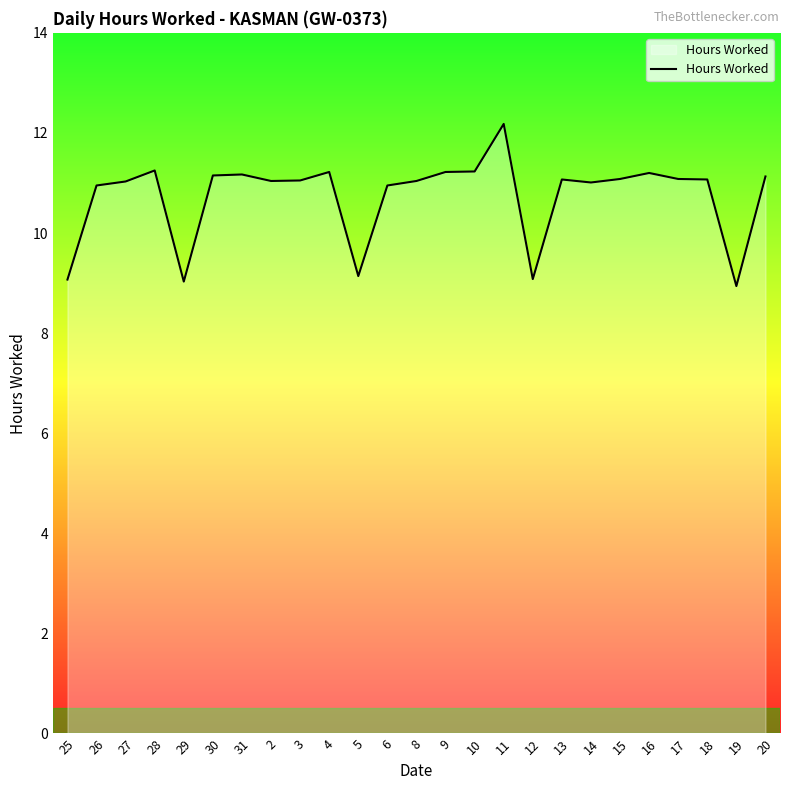

What is the greatest value displayed?

12.2